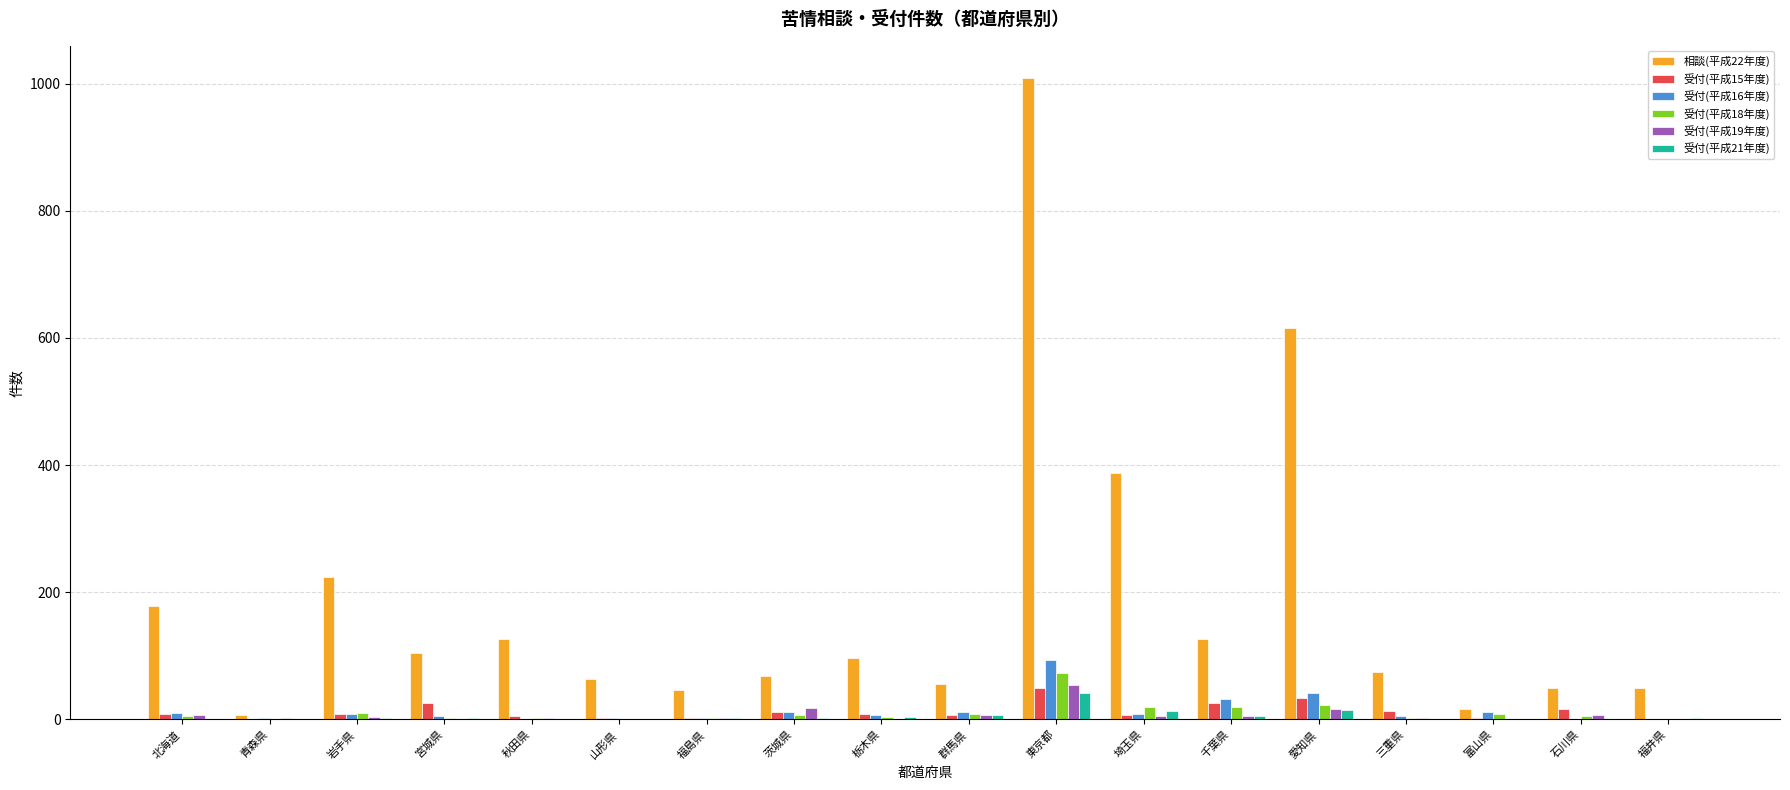

Which series has the widest spread of values?

相談(平成22年度)